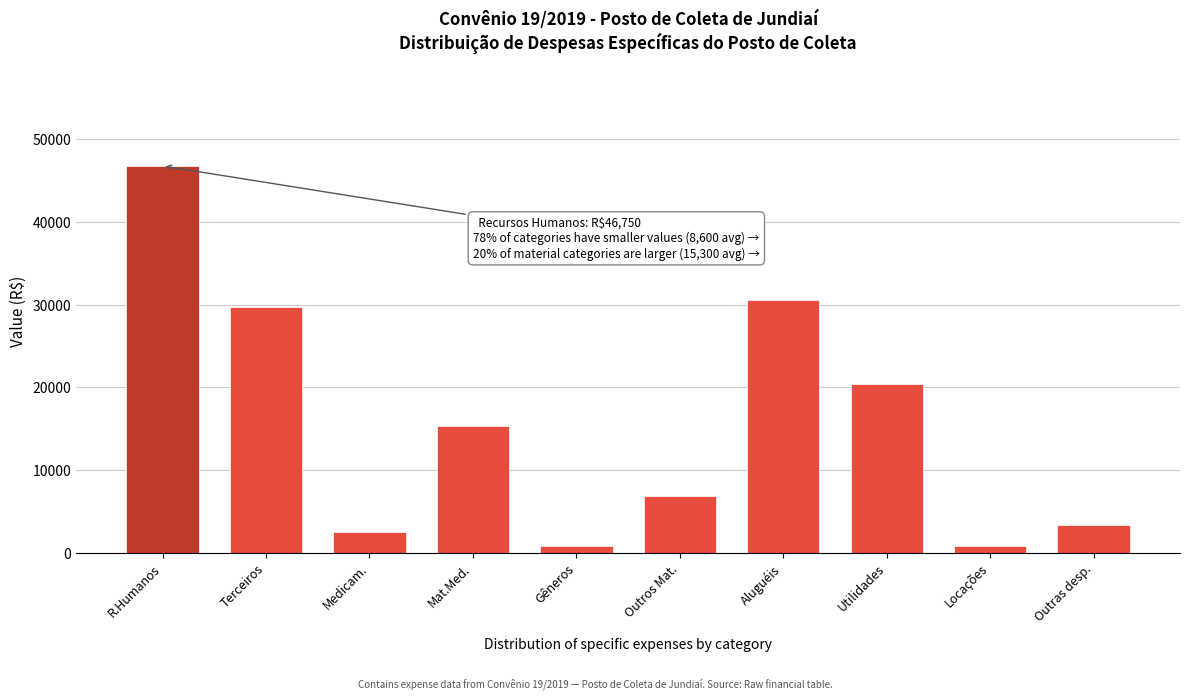

Reading right to left, what are all the values shown in this chart?

3400	850	20400	30600	6800	850	15300	2550	29750	46750